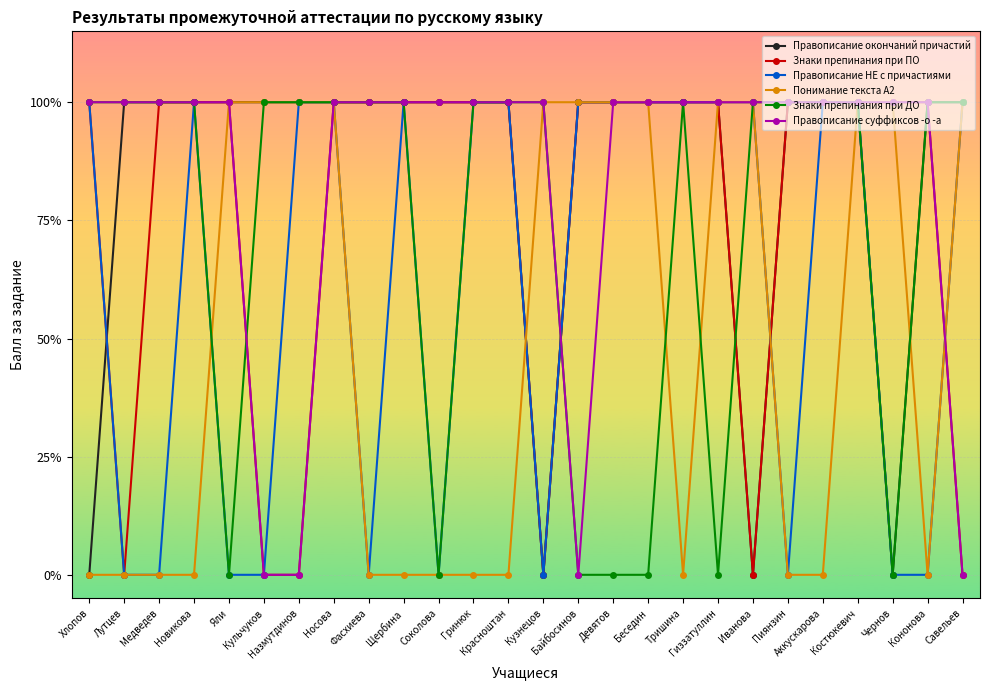

Is it true that Правописание НЕ с причастиями equals 1 at Хлопов?

True